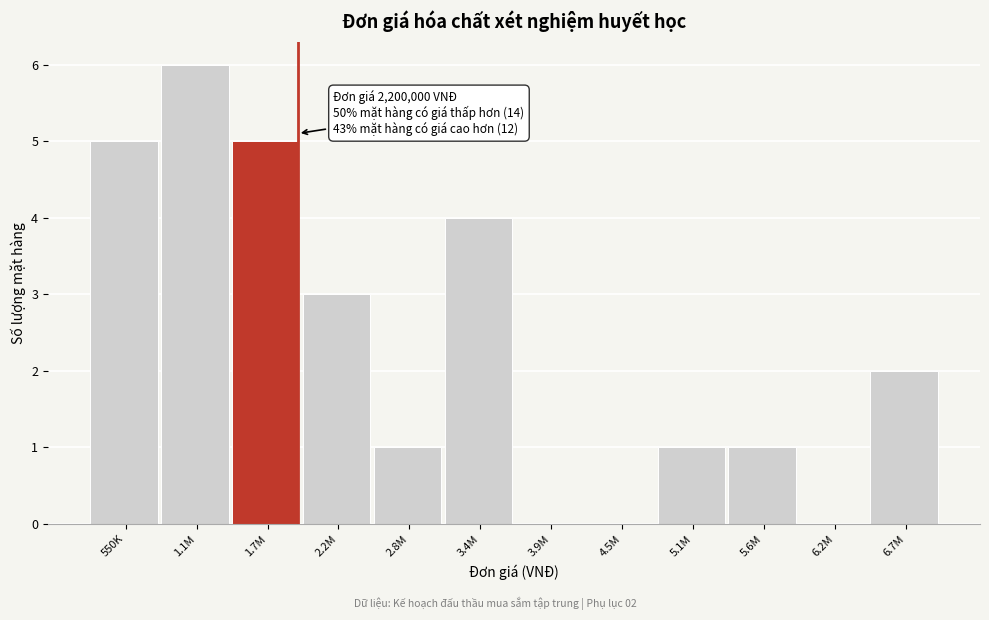

Reading left to right, extract all data points from this chart.

550K=5	1.1M=6	1.7M=5	2.2M=3	2.8M=1	3.4M=4	3.9M=0	4.5M=0	5.1M=1	5.6M=1	6.2M=0	6.7M=2